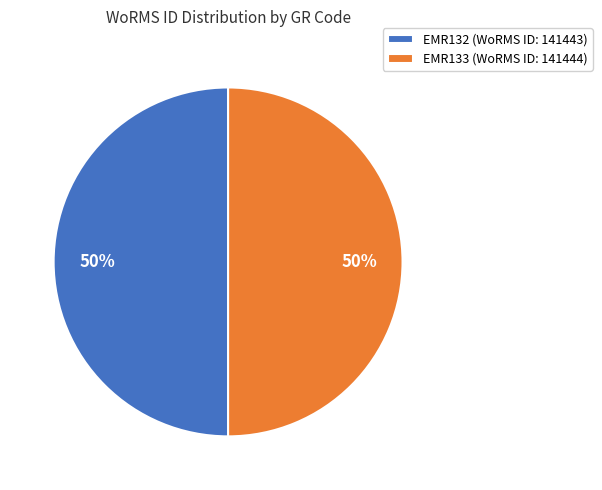

The EMR132 slice represents 50% of the pie. True or false?

True